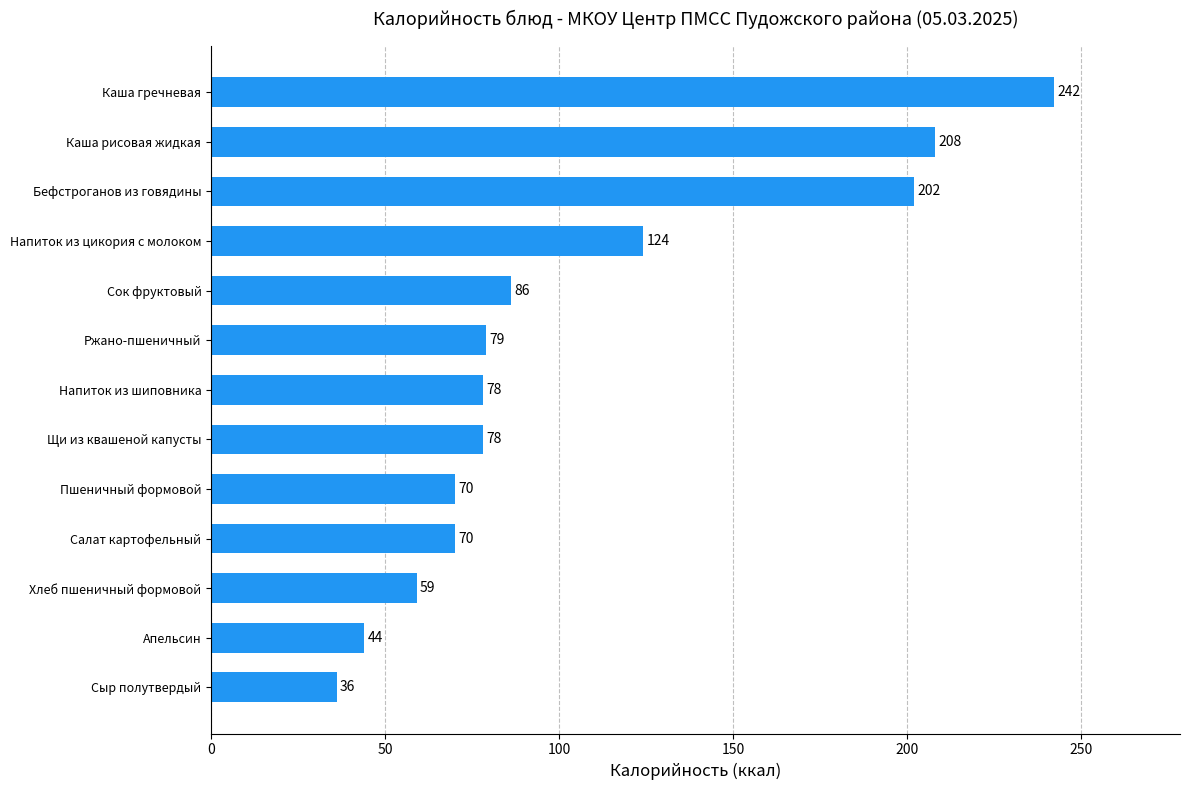

What is the change in value from Сыр полутвердый to Щи из квашеной капусты?

+42